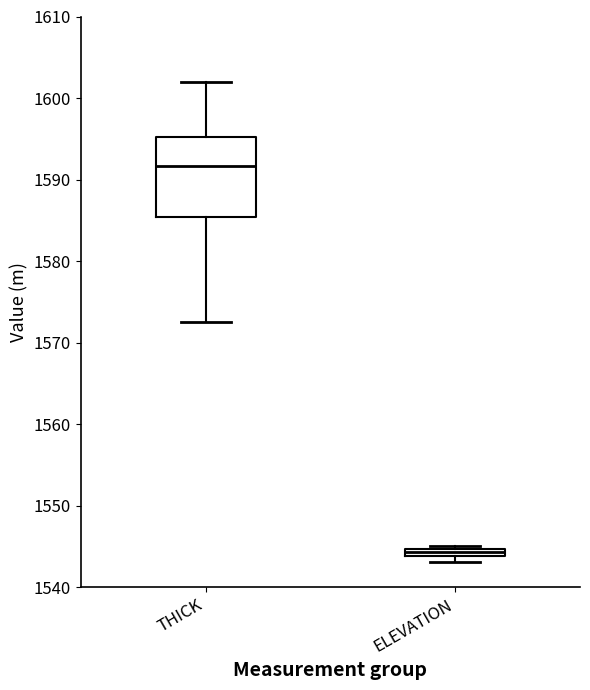

Where is the lower edge of the box for ELEVATION on the y-axis? The values are not printed on the chart, so give them approximately, as read against the axis.

1544